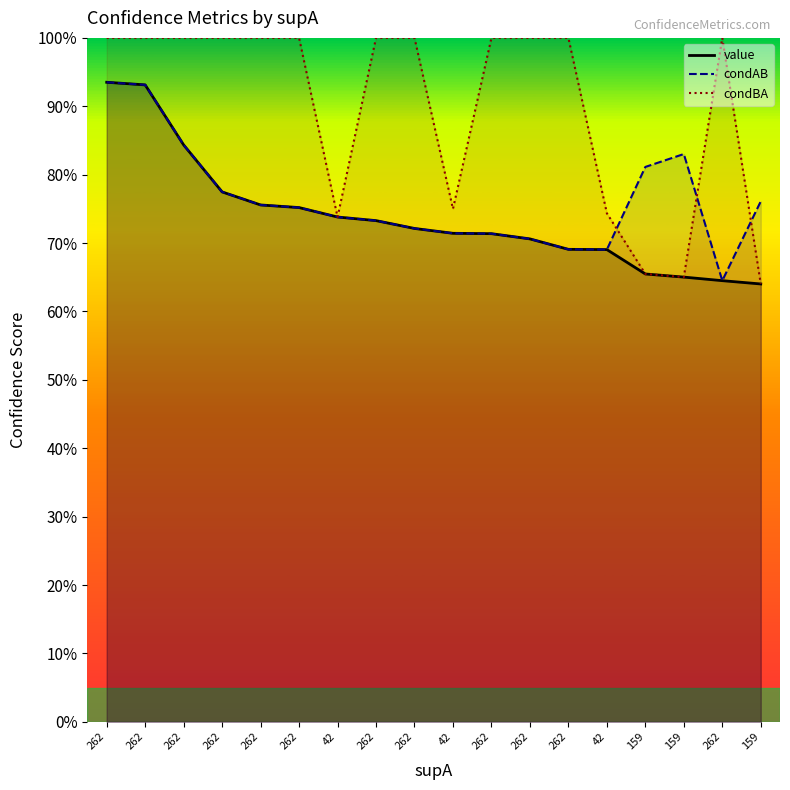

What is the label of the 8th point from the right?

262